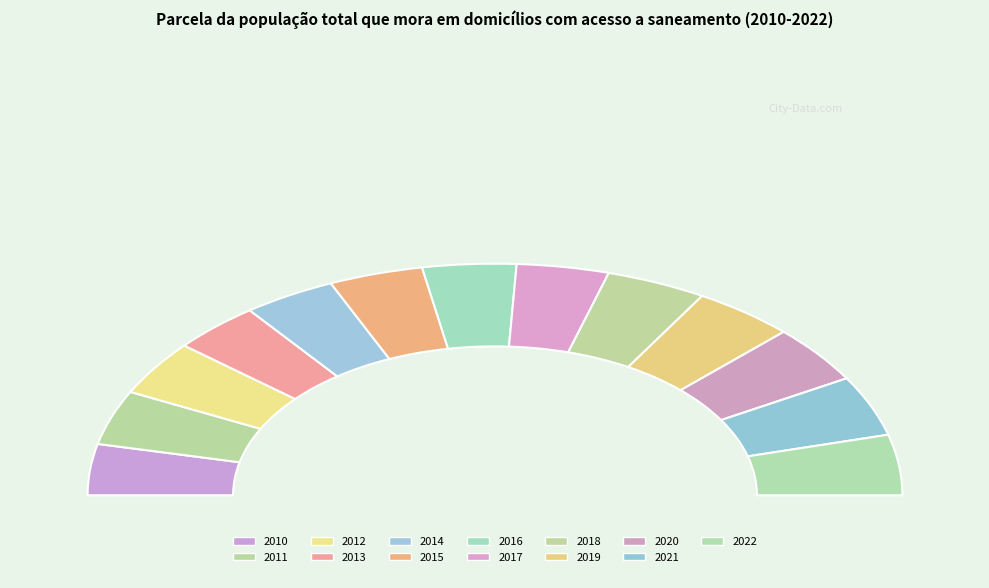

Count the number of slices in the pie.

13